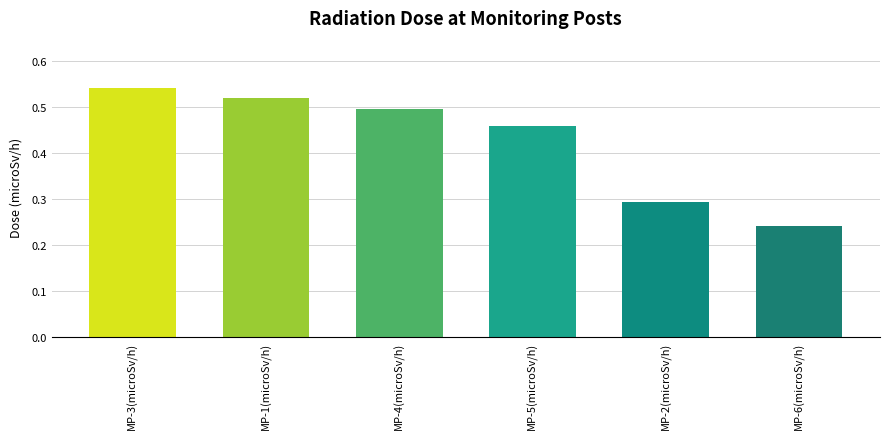

The value at MP-1(microSv/h) is 0.3. True or false?

False